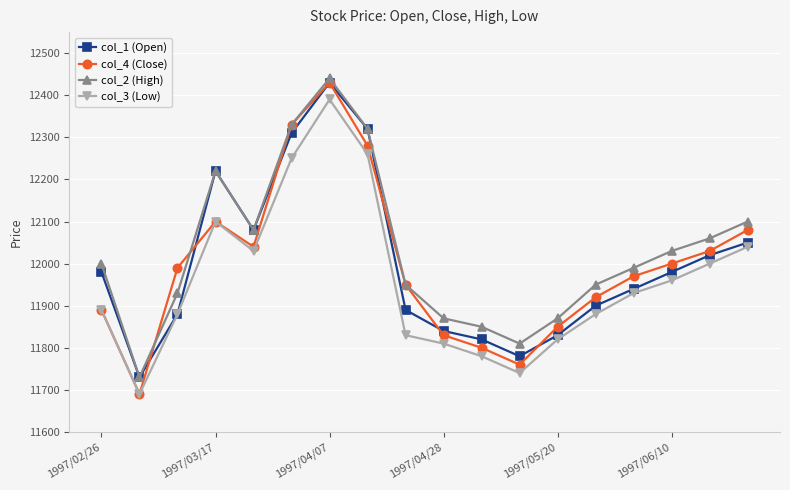

What is the maximum value shown in the chart?

12440